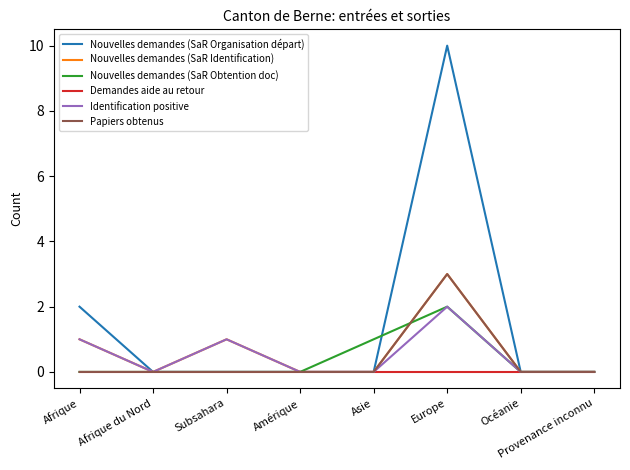

Reading left to right, what are all the values shown in this chart?

Nouvelles demandes (SaR Organisation départ): 2	0	0	0	0	10	0	0
Nouvelles demandes (SaR Identification): 1	0	1	0	0	3	0	0
Nouvelles demandes (SaR Obtention doc): 0	0	0	0	1	2	0	0
Demandes aide au retour: 0	0	0	0	0	0	0	0
Identification positive: 1	0	1	0	0	2	0	0
Papiers obtenus: 0	0	0	0	0	3	0	0